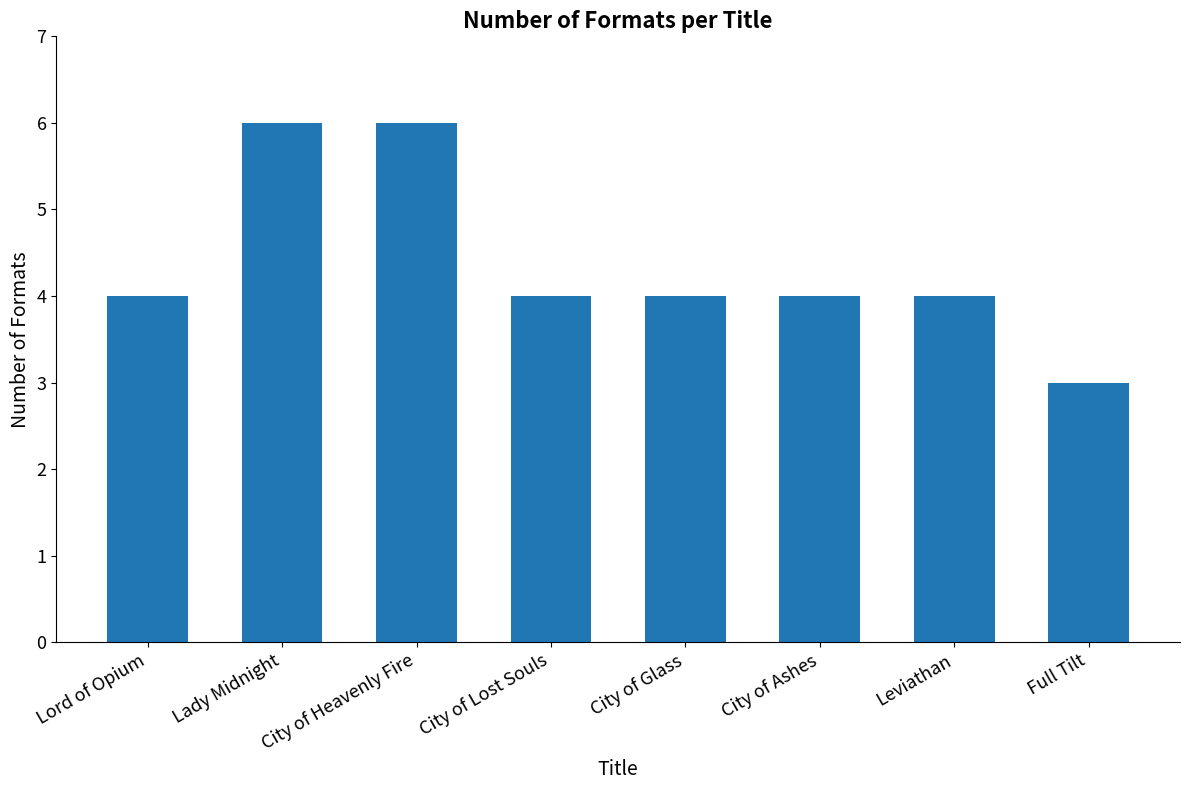

Read the value at Lady Midnight.

6